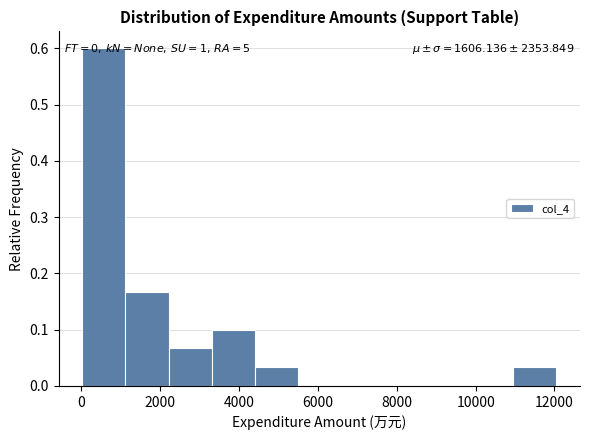

Over which range of the x-axis is the bar tallest?

0 to 1200